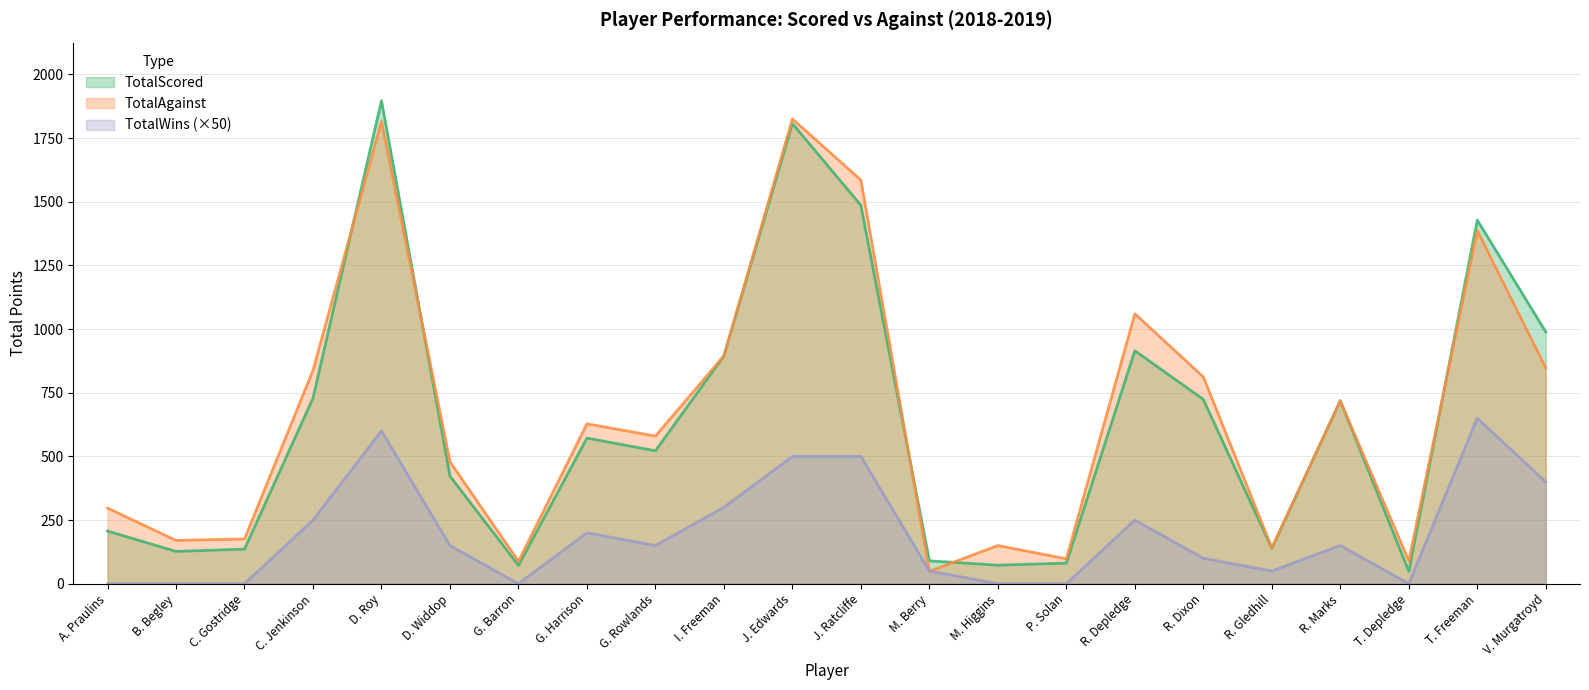

List the labels in order of TotalWins value, smallest first.

A. Praulins, B. Begley, C. Gostridge, G. Barron, M. Higgins, P. Solan, T. Depledge, M. Berry, R. Gledhill, R. Dixon, D. Widdop, G. Rowlands, R. Marks, G. Harrison, C. Jenkinson, R. Depledge, I. Freeman, V. Murgatroyd, J. Edwards, J. Ratcliffe, D. Roy, T. Freeman